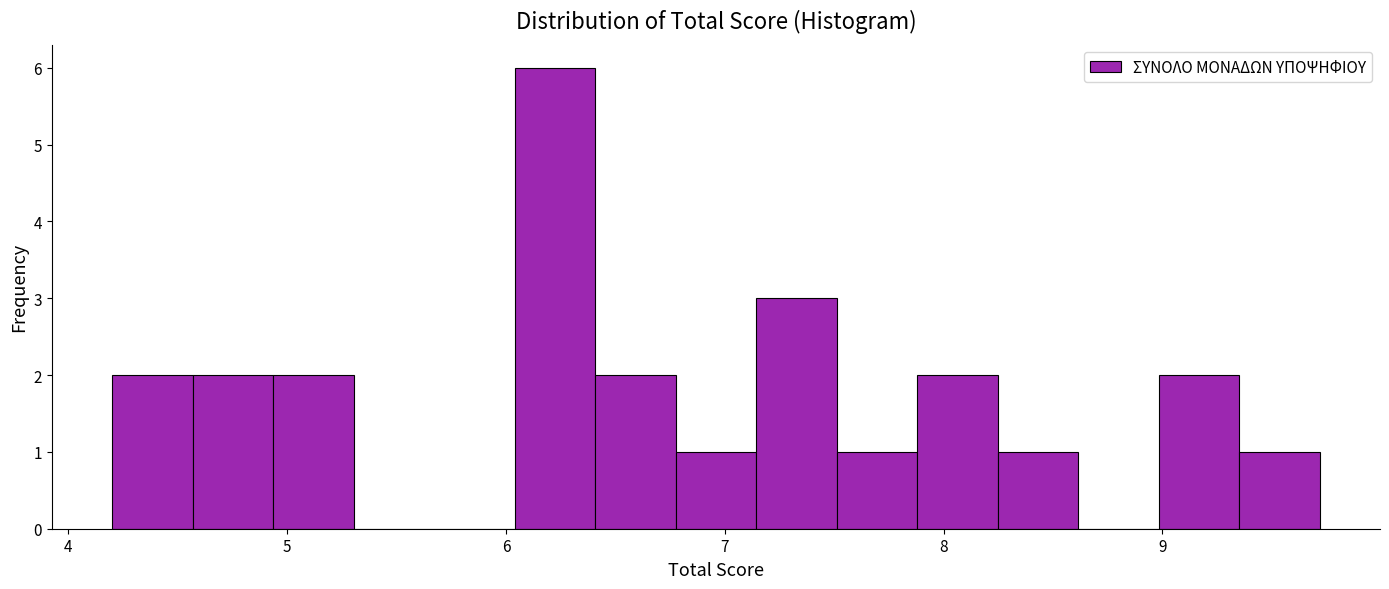

Read against the x-axis, roughly where is the centre of the tallest bar?

6.2